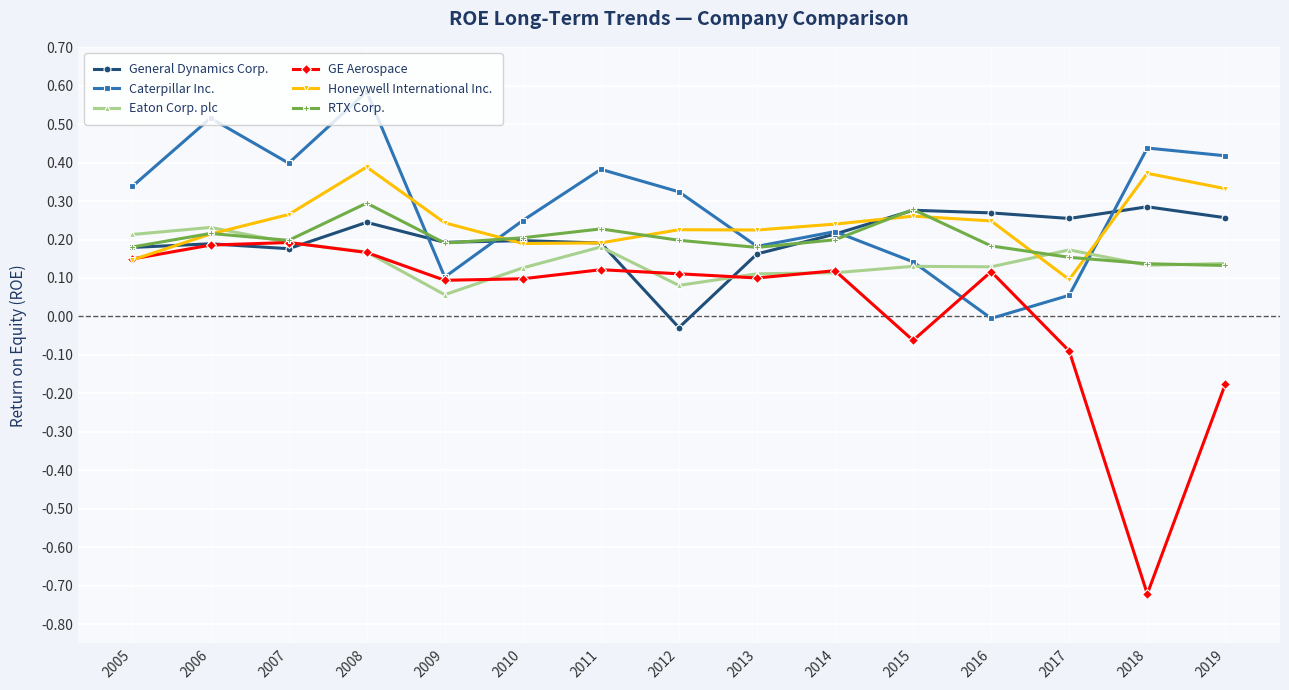

The value of General Dynamics Corp. at 2009 is 0.3. True or false?

False